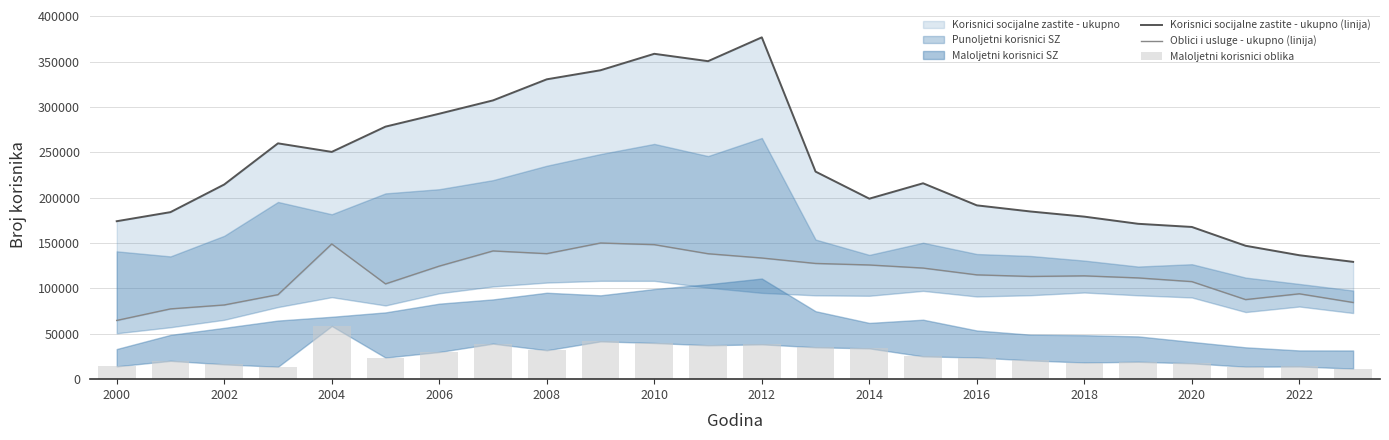

The value of Korisnici socijalne zastite - ukupno (linija) at 2018 is 179164. True or false?

True